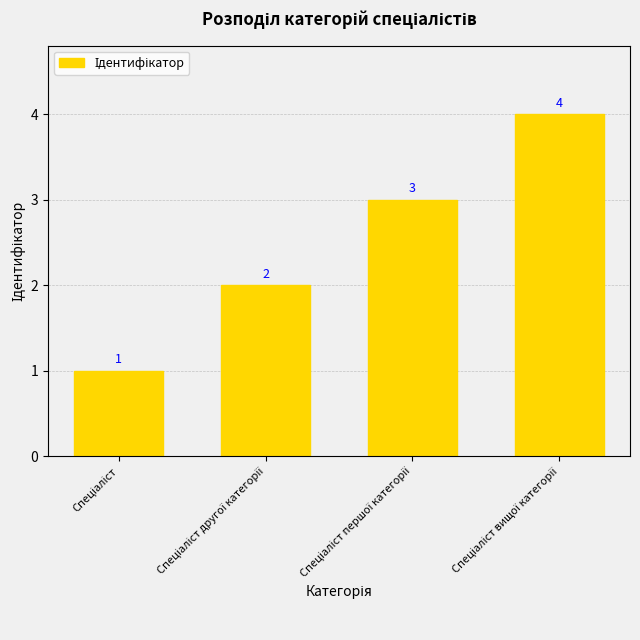

What is the difference between the second highest and second lowest values?

1